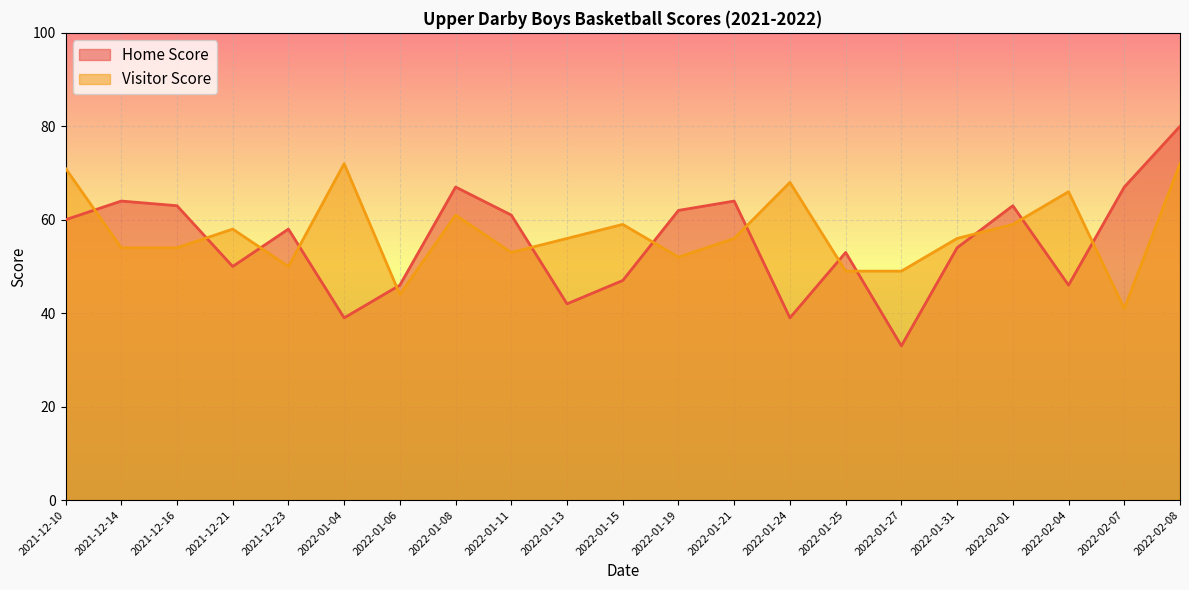

Rank the categories by Home Score value from highest to lowest.

2022-02-08, 2022-01-08, 2022-02-07, 2021-12-14, 2022-01-21, 2021-12-16, 2022-02-01, 2022-01-19, 2022-01-11, 2021-12-10, 2021-12-23, 2022-01-31, 2022-01-25, 2021-12-21, 2022-01-15, 2022-01-06, 2022-02-04, 2022-01-13, 2022-01-04, 2022-01-24, 2022-01-27